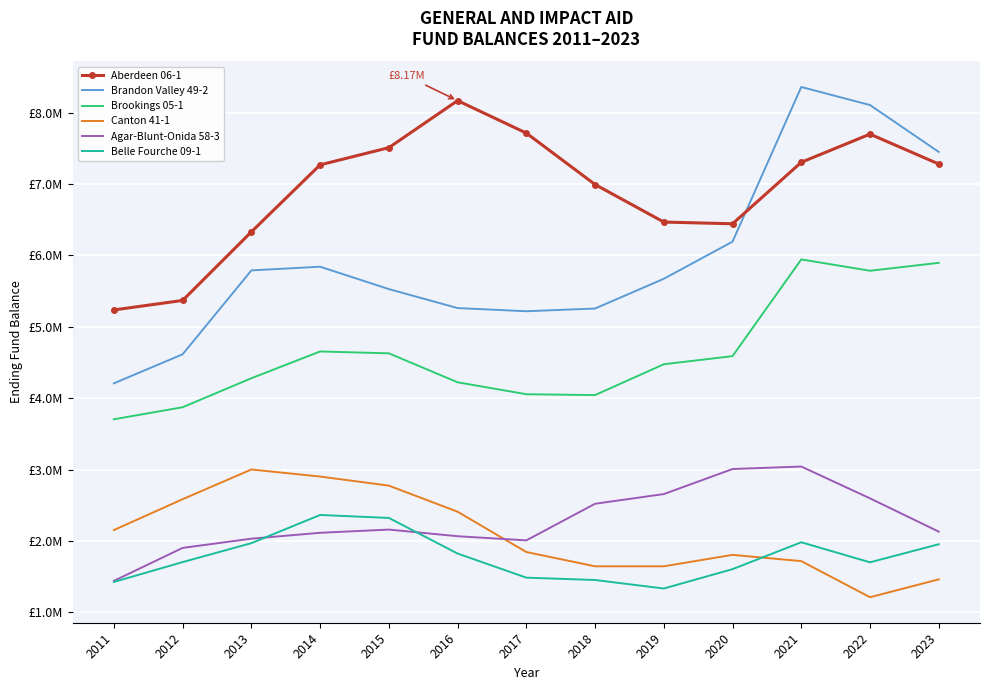

Which has a higher value, 2012 or 2018?

2018